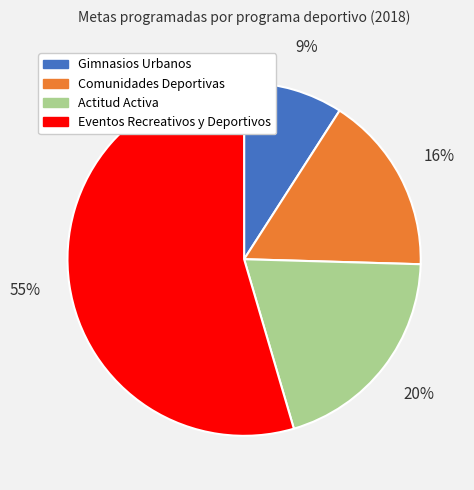

Which has a higher value, Eventos Recreativos y Deportivos or Gimnasios Urbanos?

Eventos Recreativos y Deportivos